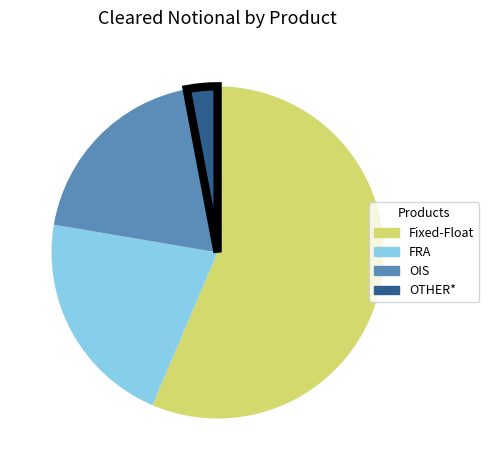

Approximately how many times larger is the value at OTHER* compared to FRA?

0.1